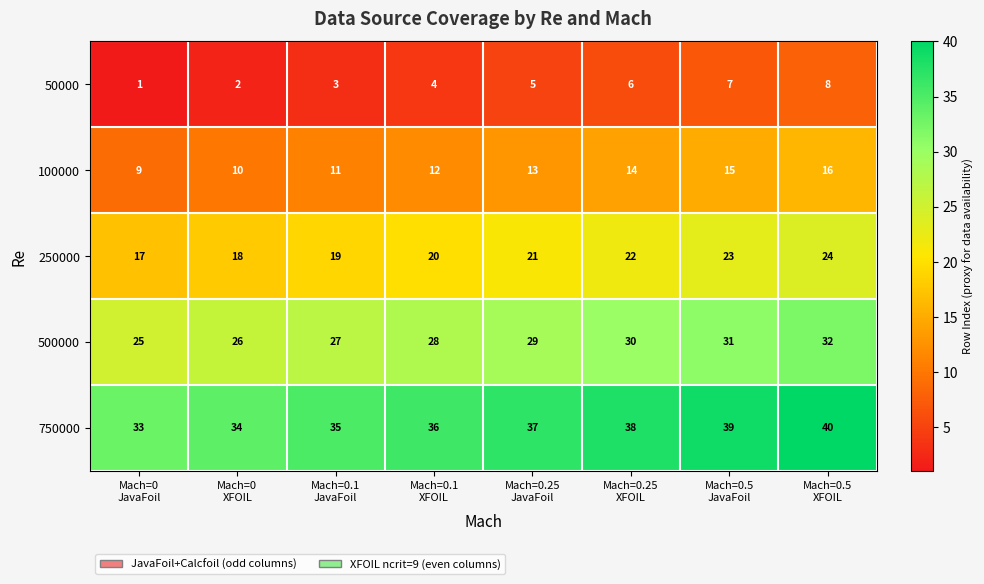

Rank the series by their maximum value, from lowest to highest.

50000, 100000, 250000, 500000, 750000